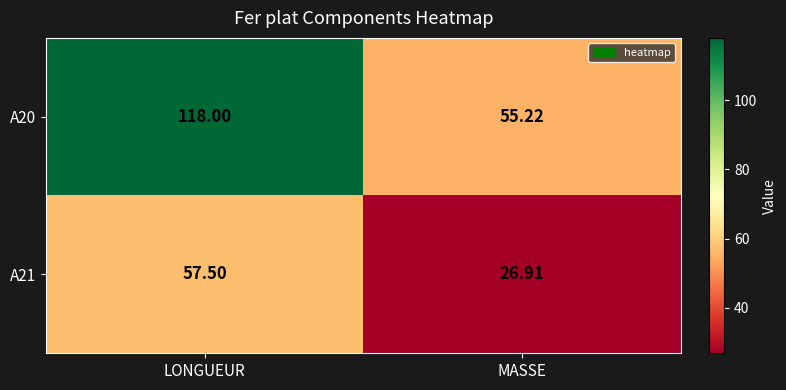

Which category has the highest value in the A21 series?

LONGUEUR